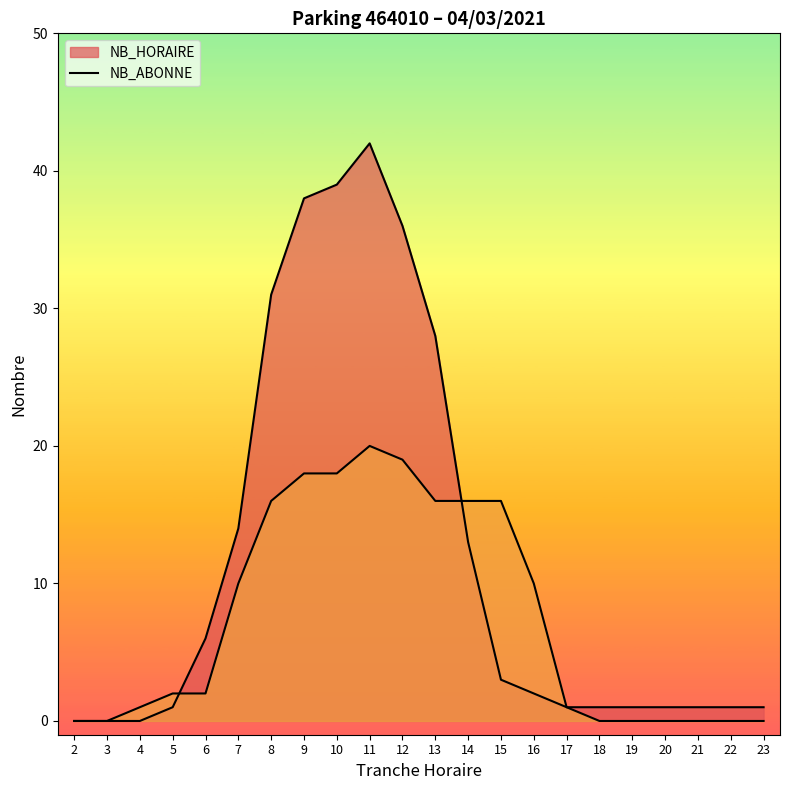

Is the value of NB_ABONNE at 14 greater than the value of NB_HORAIRE at 21?

Yes